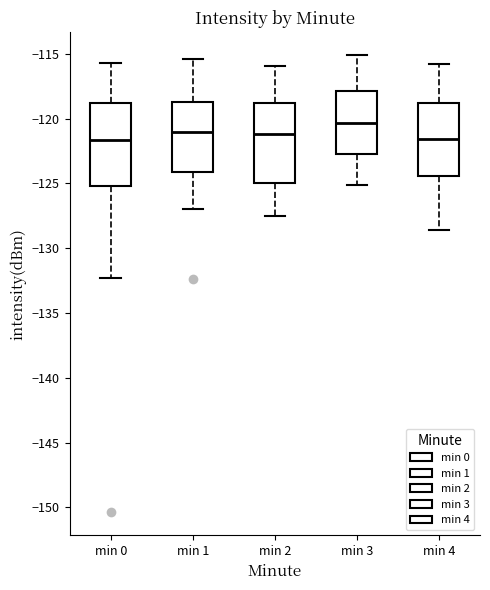

Reading left to right, read every box against the y-axis: the position of its median line, the range the box covers, and the ends of its whiskers. The values are not printed on the chart, so give them approximately, as read against the axis.

min 0: median -121.5, box -125.0 to -119.0, whiskers -132.5 to -115.5
min 1: median -121.0, box -124.0 to -118.5, whiskers -127.0 to -115.5
min 2: median -121.0, box -125.0 to -119.0, whiskers -127.5 to -116.0
min 3: median -120.5, box -122.5 to -118.0, whiskers -125.0 to -115.0
min 4: median -121.5, box -124.5 to -119.0, whiskers -128.5 to -116.0